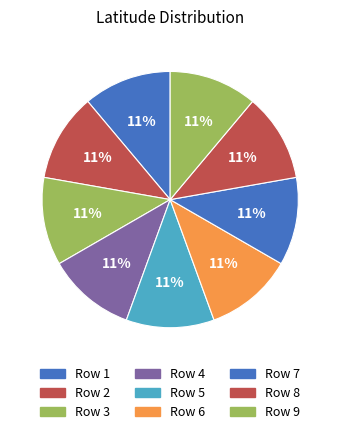

Rank the categories by value from highest to lowest.

1, 4, 5, 6, 3, 2, 7, 8, 9